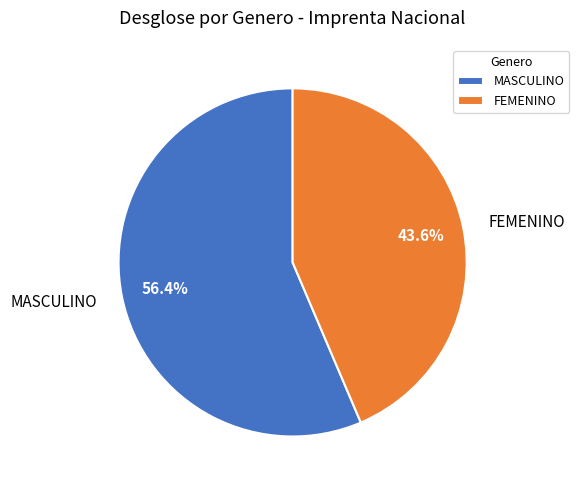

Which slice is the largest?

MASCULINO